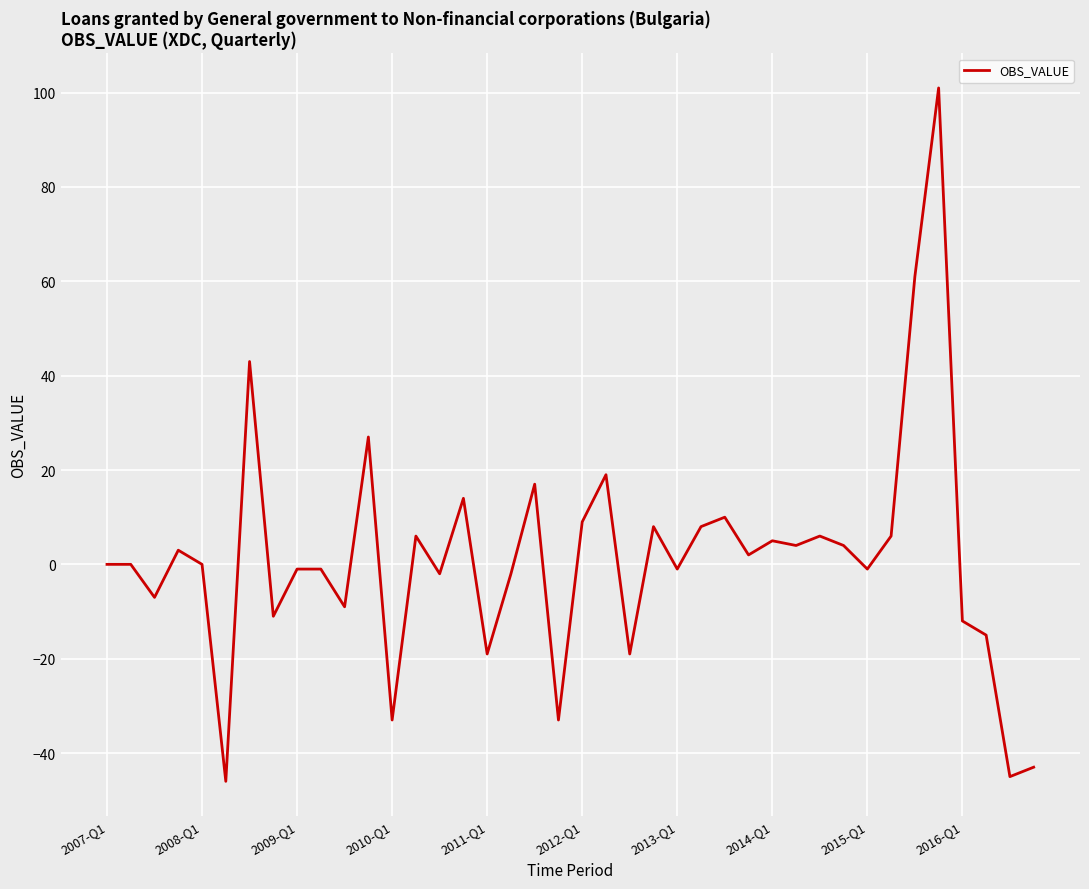

What is the minimum value shown in the chart?

-46